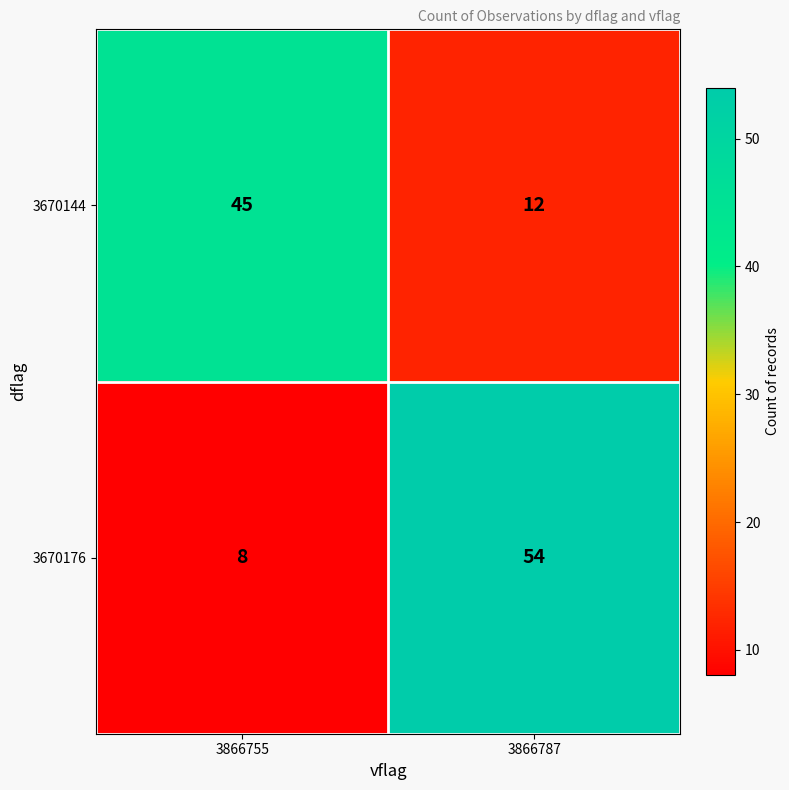

Is it true that 3670176 equals 8 at 3866755?

True